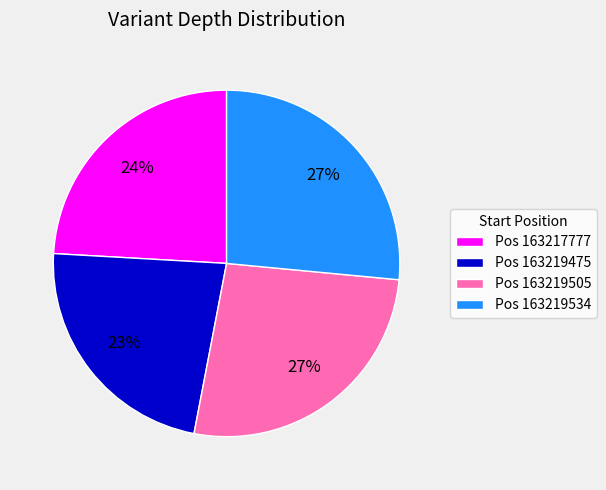

Does any single category account for the majority?

No